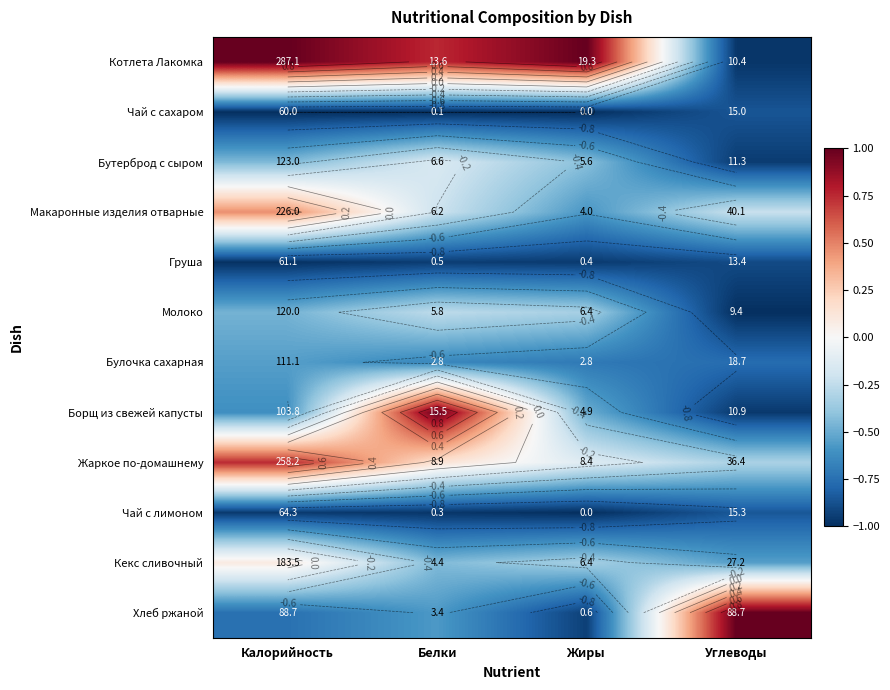

Which series has the largest total across all categories?

Котлета Лакомка